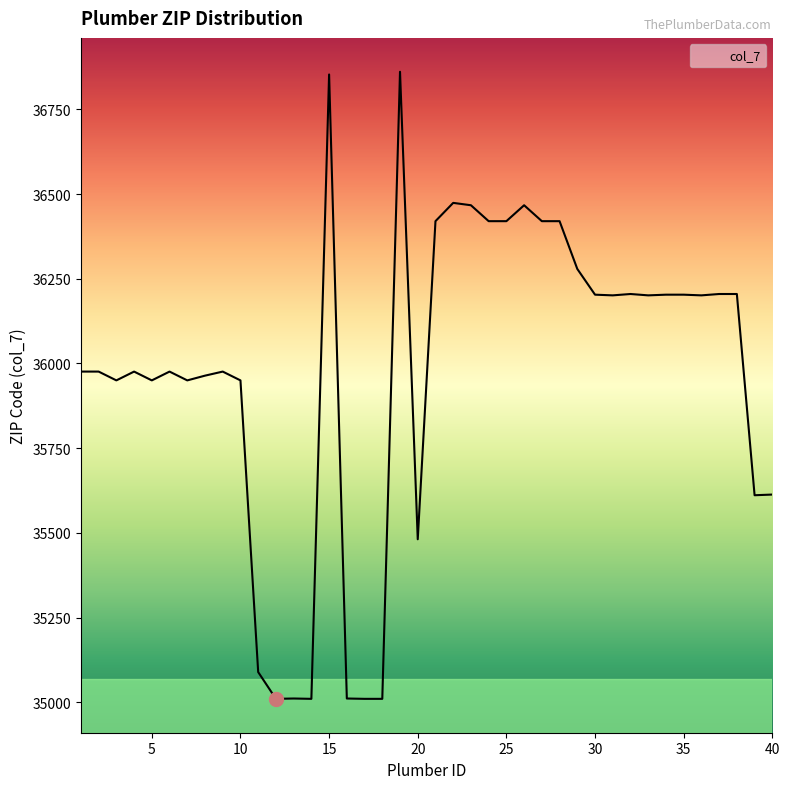

What is the smallest value displayed?

35010